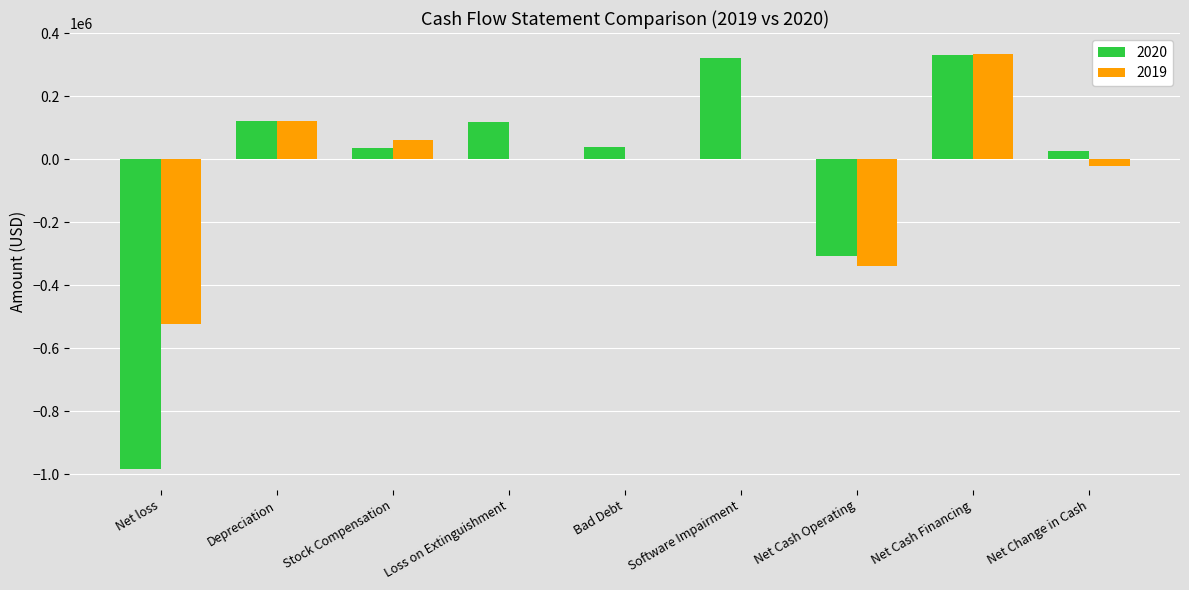

What is the spread (max minus min) of values at Stock Compensation?

24430